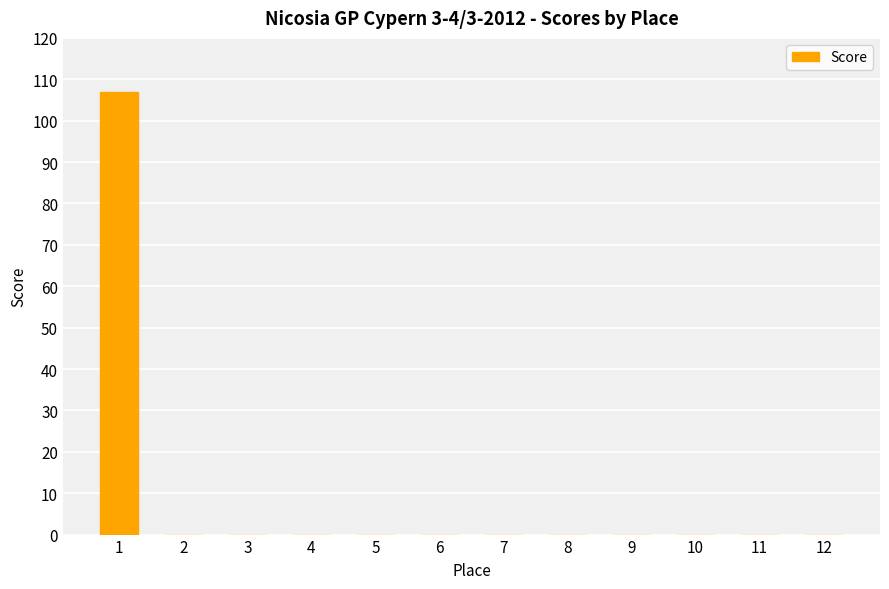

What is the sum of all values?

107